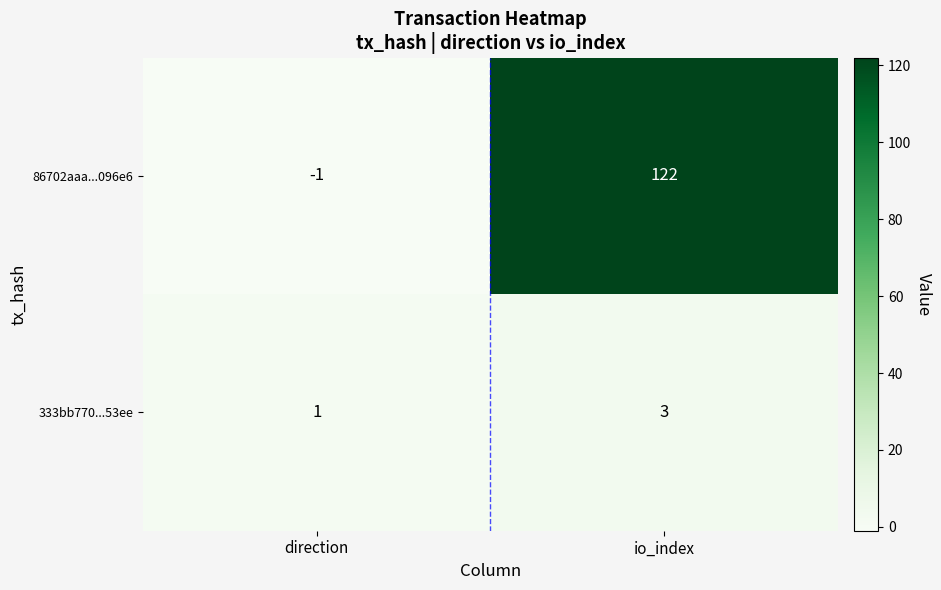

How many series are shown in this chart?

2